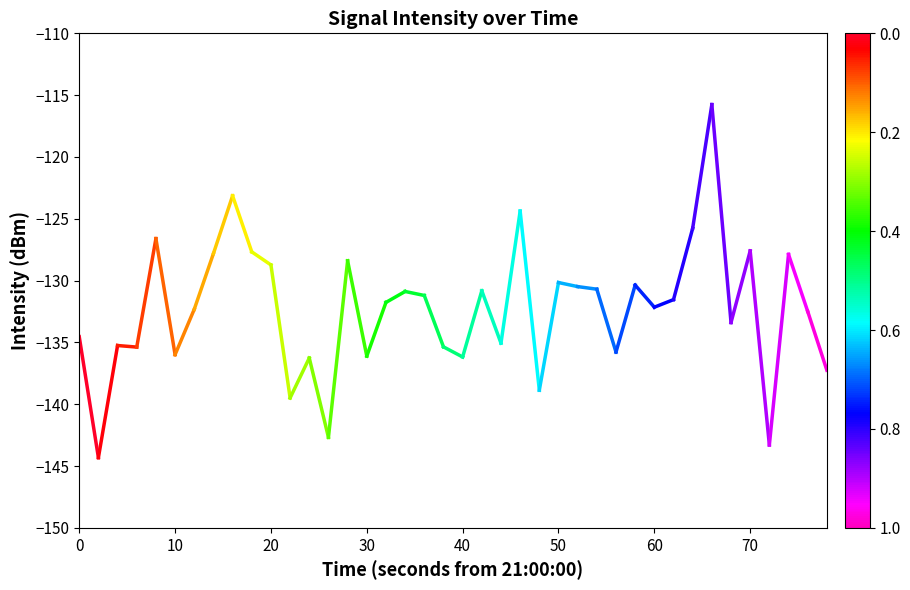

Is it true that the value at 10 is -226.5?

False